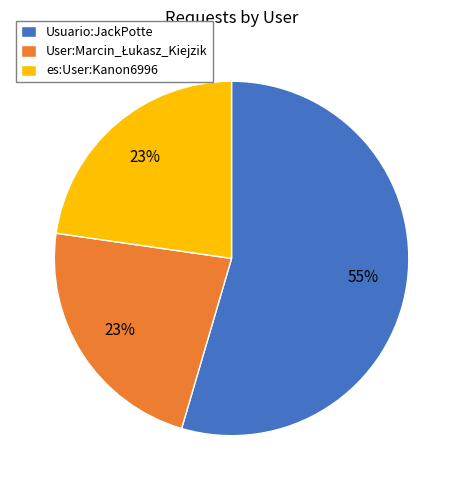

To the nearest percent, what percentage of the pie is es:User:Kanon6996?

23%